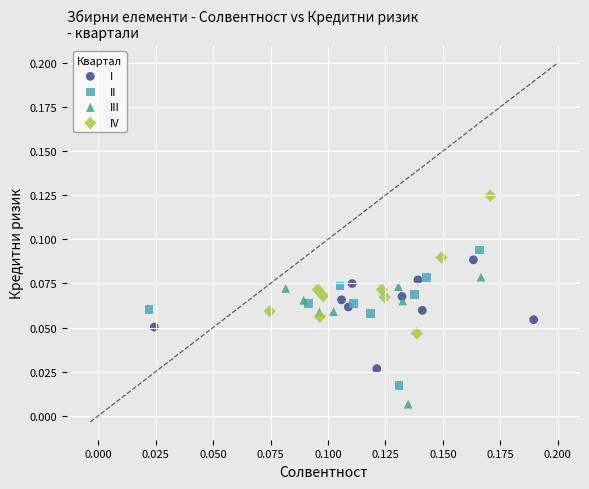

Which series contains the highest Y value?

IV